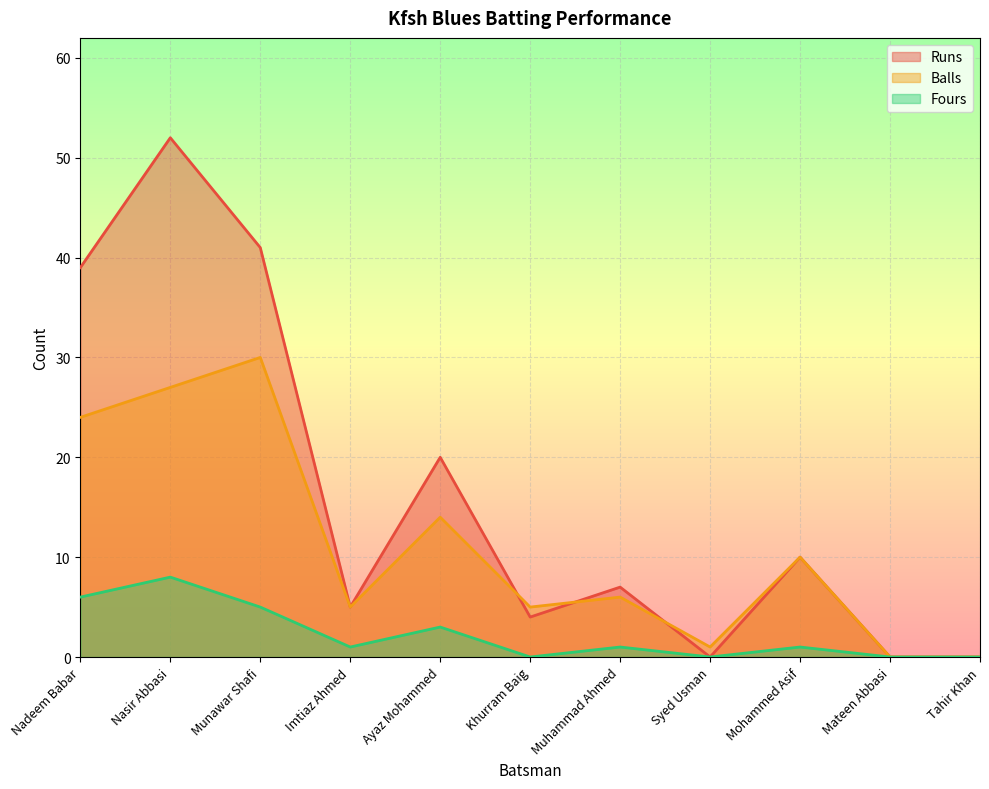

True or false: Runs and Fours cross at least once.

False